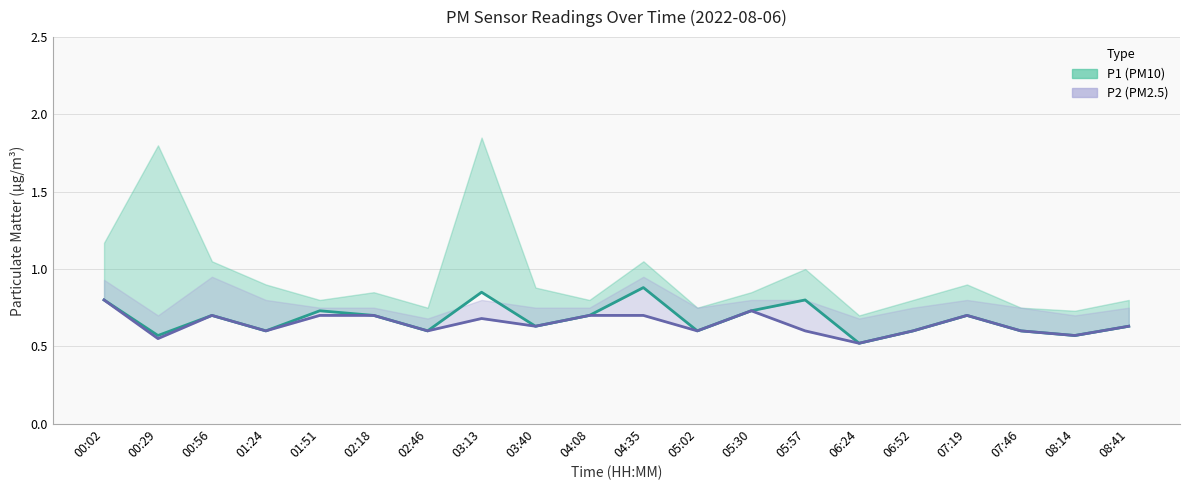

What is the label of the 15th point from the right?

02:18